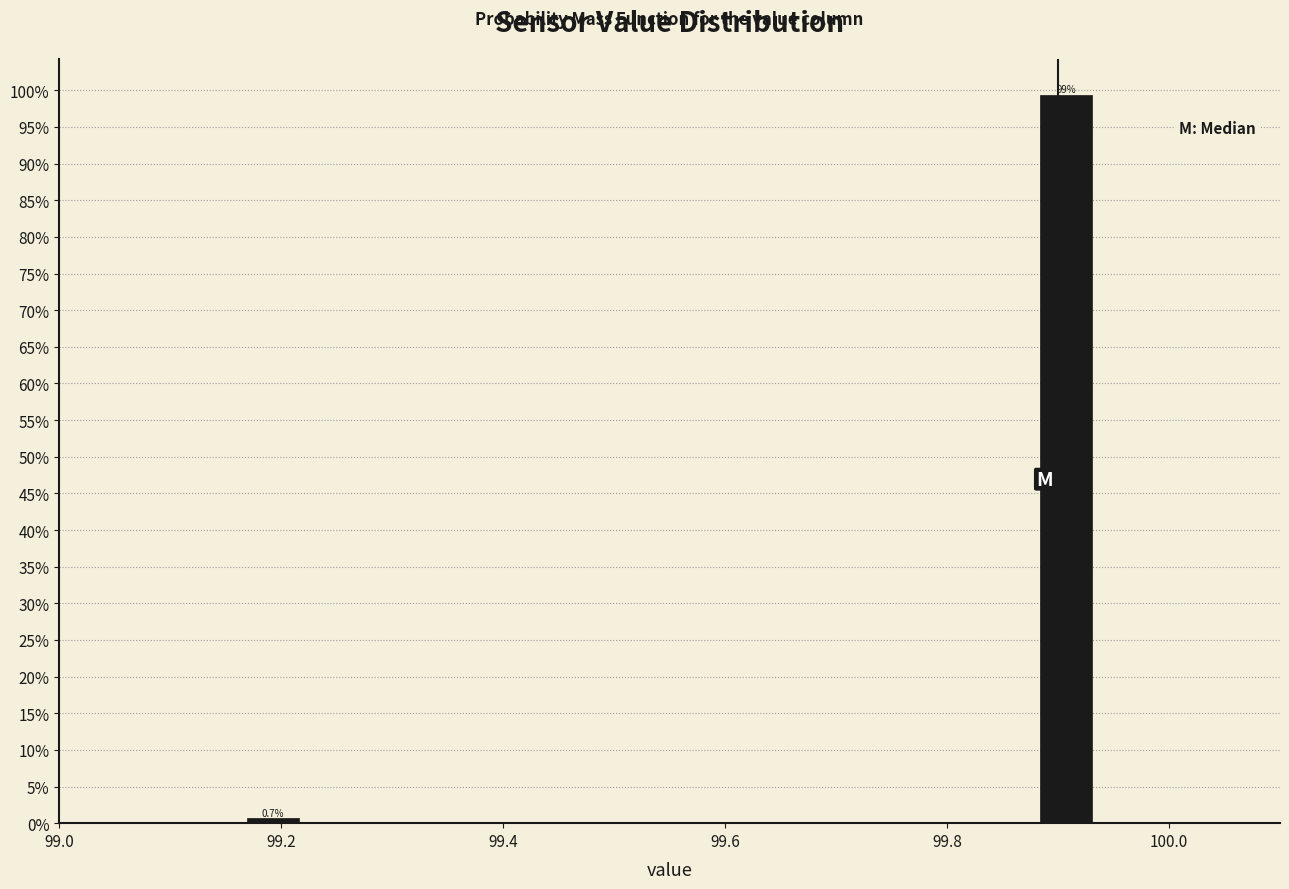

Read against the x-axis, roughly where is the centre of the tallest bar?

99.90